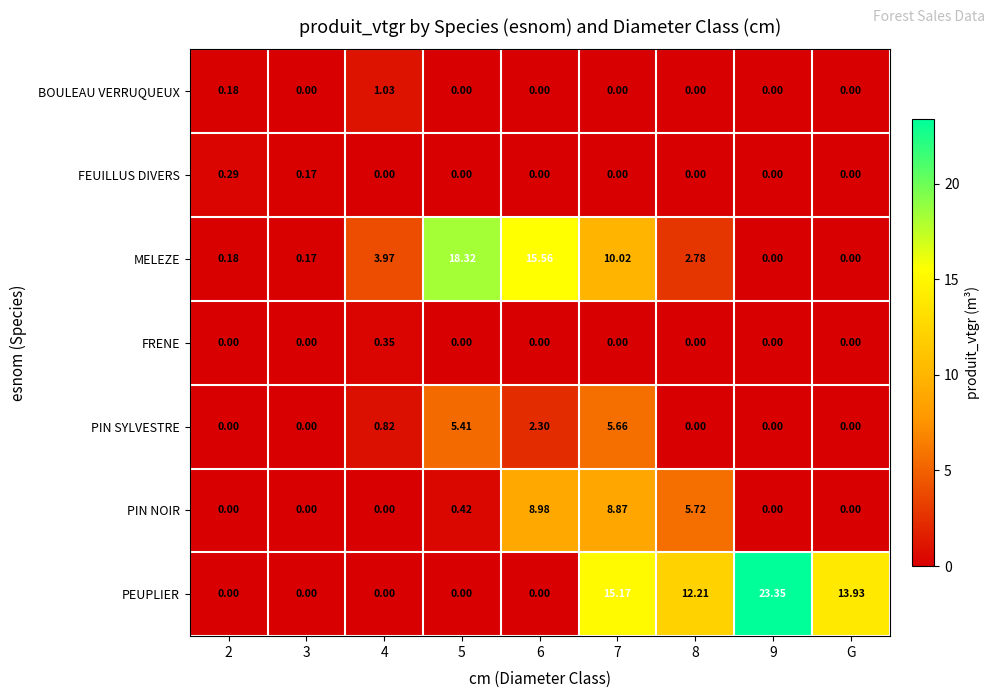

Which series has the largest range (max minus min)?

PEUPLIER